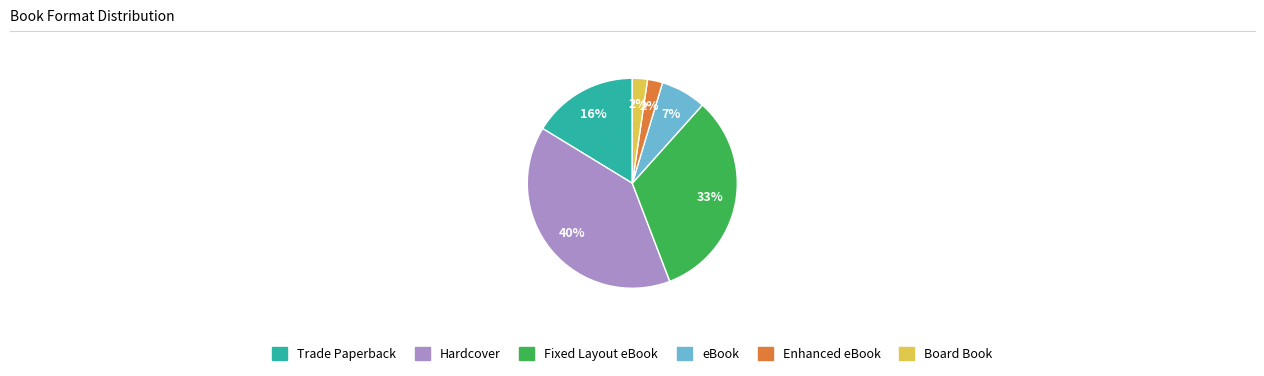

Between Hardcover and Fixed Layout eBook, which is larger?

Hardcover